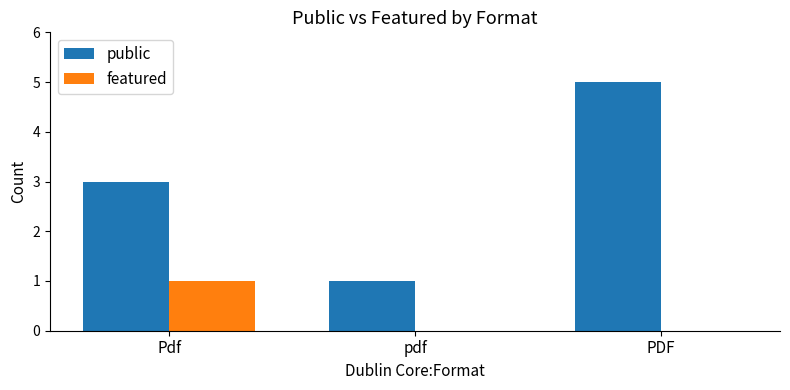

Are the bars horizontal?

No